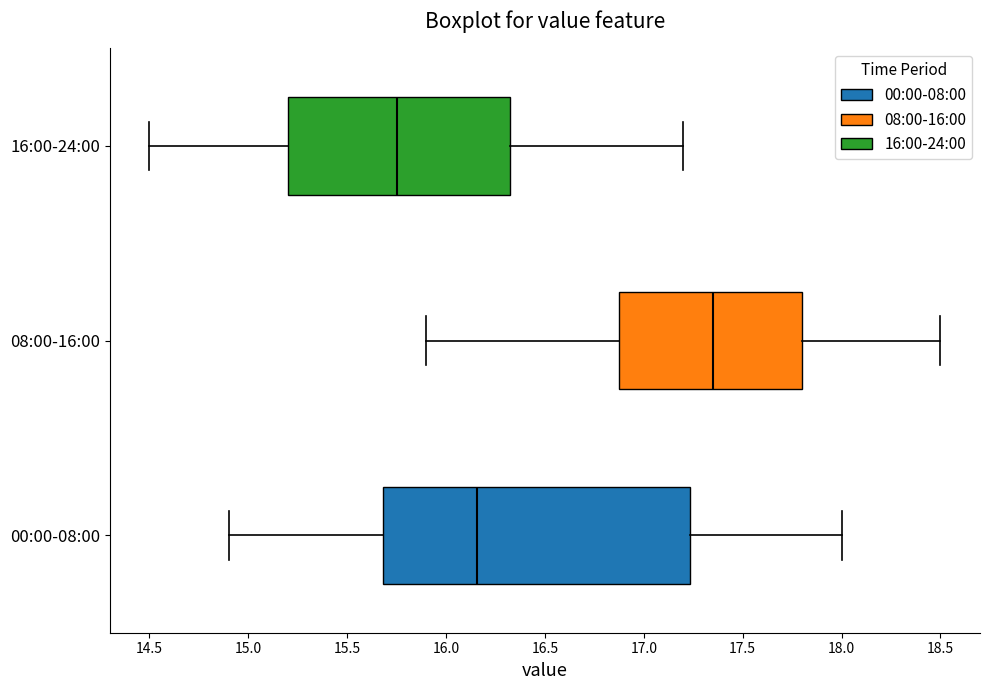

Reading bottom to top, read every box against the x-axis: the position of its median line, the range the box covers, and the ends of its whiskers. The values are not printed on the chart, so give them approximately, as read against the axis.

00:00-08:00: median 16.15, box 15.70 to 17.25, whiskers 14.90 to 18.00
08:00-16:00: median 17.35, box 16.90 to 17.80, whiskers 15.90 to 18.50
16:00-24:00: median 15.75, box 15.20 to 16.35, whiskers 14.50 to 17.20